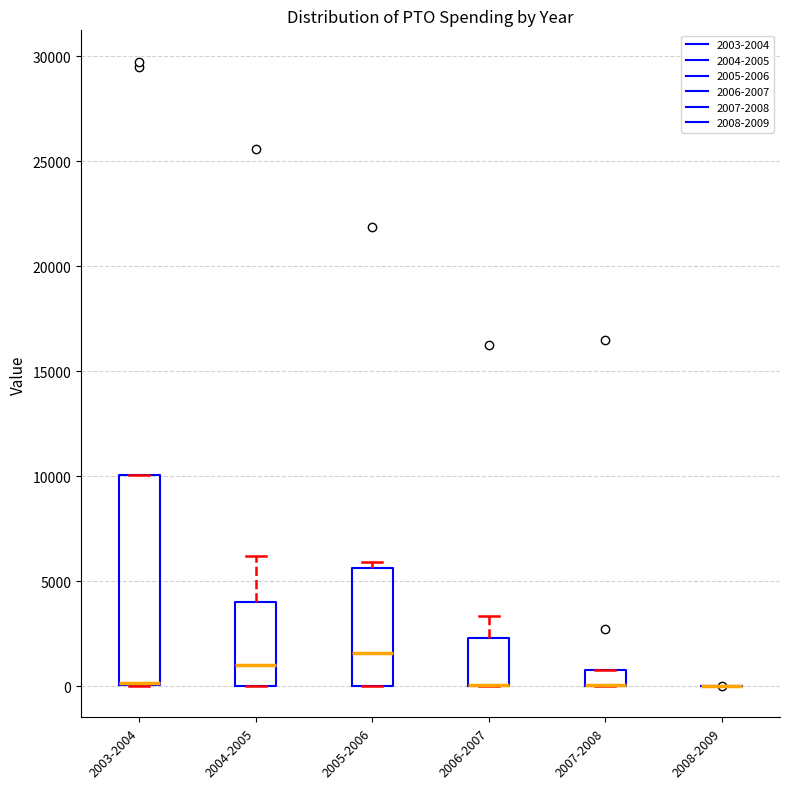

Reading left to right, transcribe this box plot: for each box, give where its median line is, the range the box spans, and where its two whiskers end, as read against the y-axis. The values are not printed on the chart, so give them approximately, as read against the axis.

2003-2004: median 0 (drawn on the box's lower edge), box 0 to 10000, whiskers 0 to 10000
2004-2005: median 1000, box 0 to 4000, whiskers 0 to 6000
2005-2006: median 1500, box 0 to 5500, whiskers 0 to 6000
2006-2007: median 0 (drawn on the box's lower edge), box 0 to 2500, whiskers 0 to 3500
2007-2008: median 0 (drawn on the box's lower edge), box 0 to 1000, whiskers 0 to 1000
2008-2009: box collapsed to a line at 0, whiskers 0 to 0